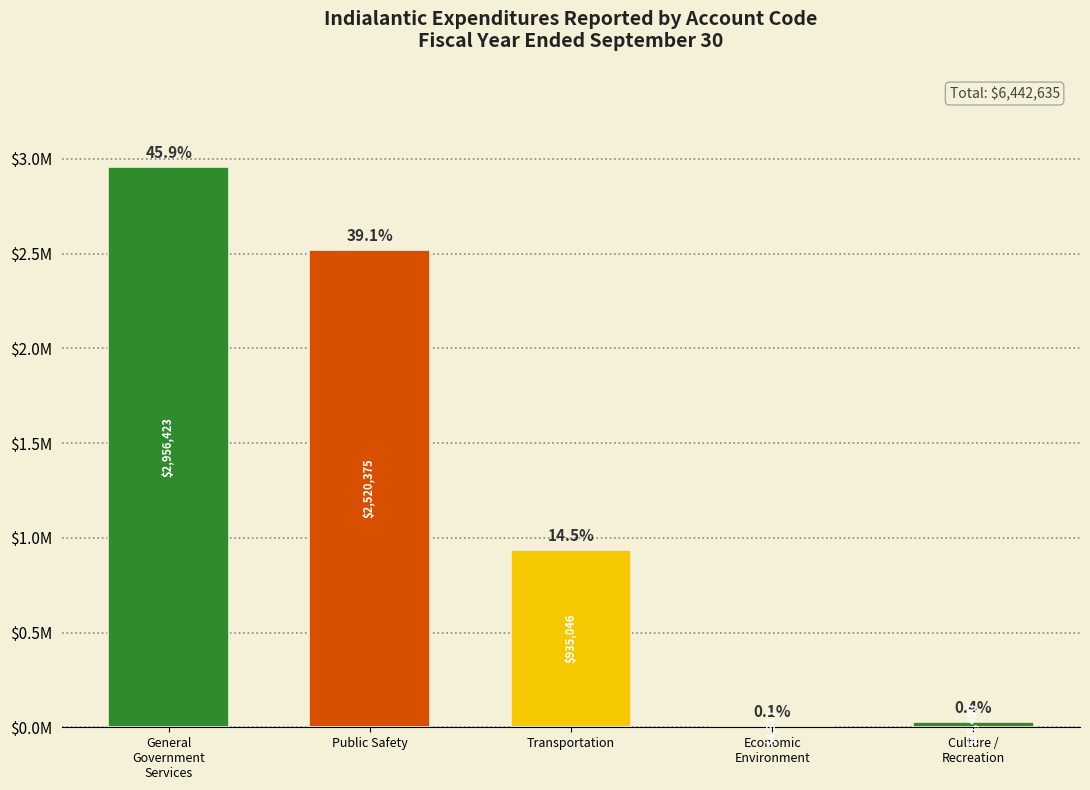

Between Public Safety and Transportation, which is larger?

Public Safety